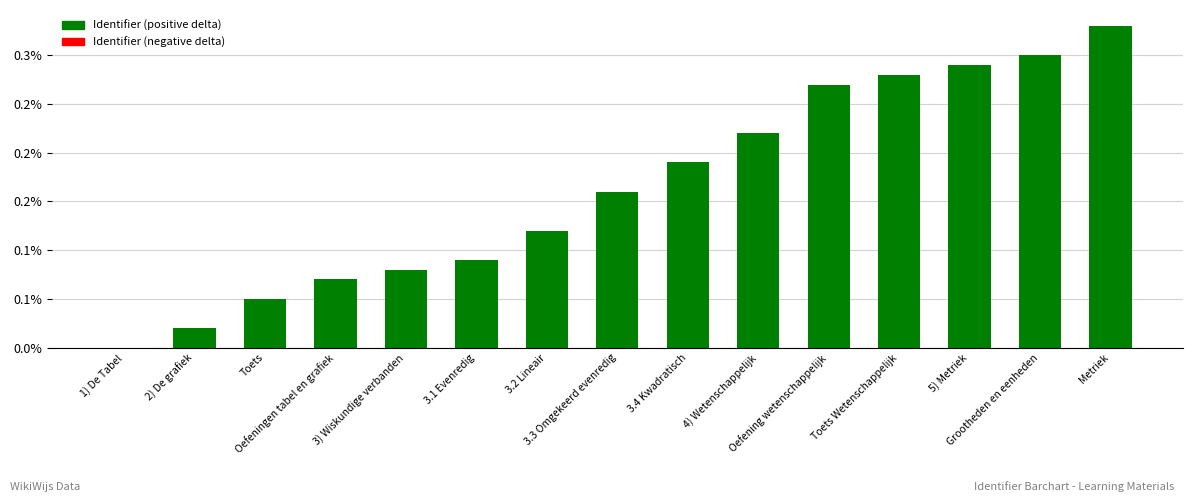

Reading right to left, transcribe all the data shown in this chart.

Metriek=0.3	Grootheden en eenheden=0.3	5) Metriek=0.3	Toets Wetenschappelijk=0.3	Oefening wetenschappelijk=0.3	4) Wetenschappelijk=0.2	3.4 Kwadratisch=0.2	3.3 Omgekeerd evenredig=0.2	3.2 Lineair=0.1	3.1 Evenredig=0.1	3) Wiskundige verbanden=0.1	Oefeningen tabel en grafiek=0.1	Toets=0.1	2) De grafiek=0.0	1) De Tabel=0.0